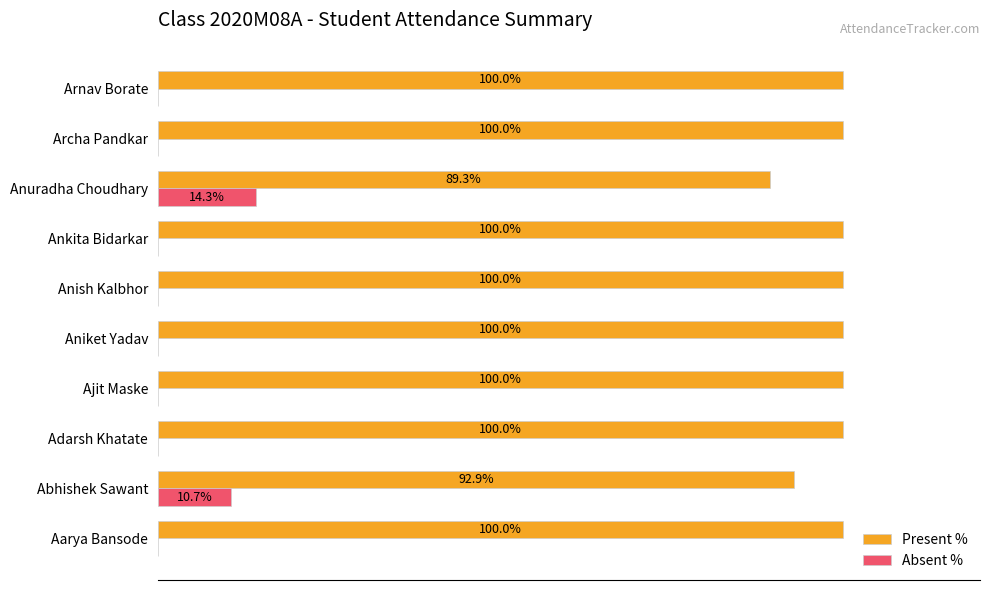

At which label does Absent % reach its peak?

Anuradha Choudhary